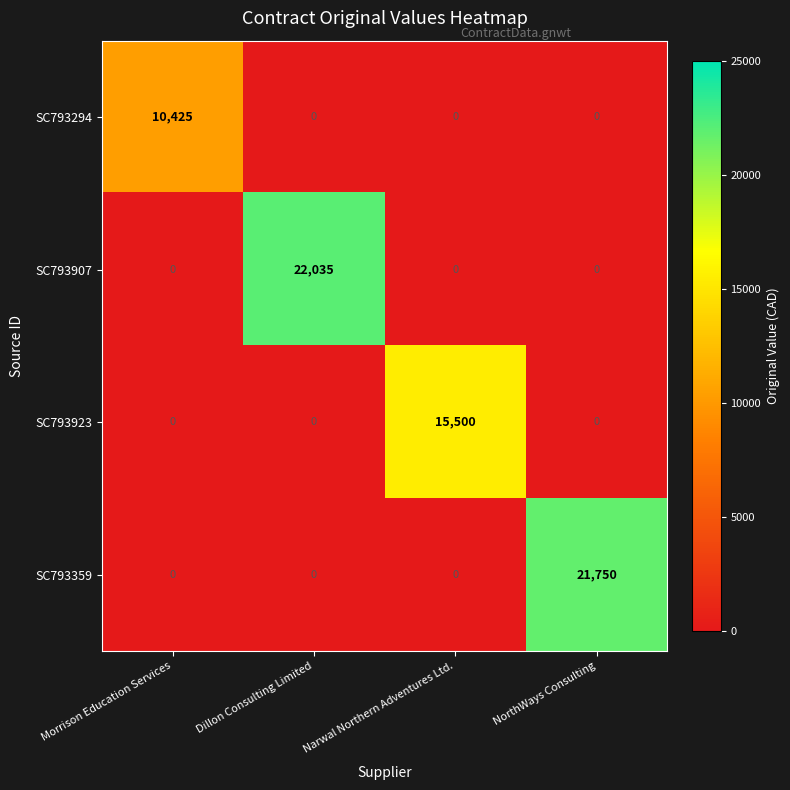

What is the total value across all series at Dillon Consulting Limited?

22035